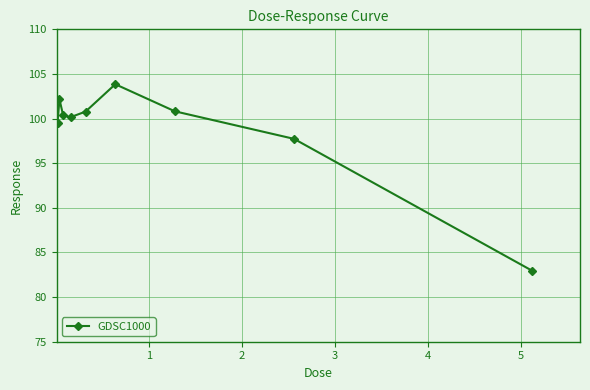

What is the maximum value shown in the chart?

103.8